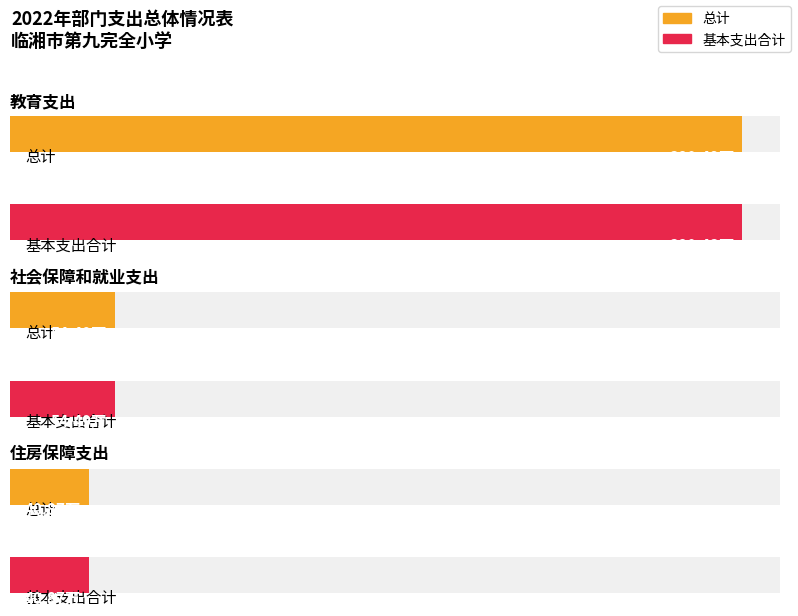

At which category is the sum across all series the highest?

教育支出